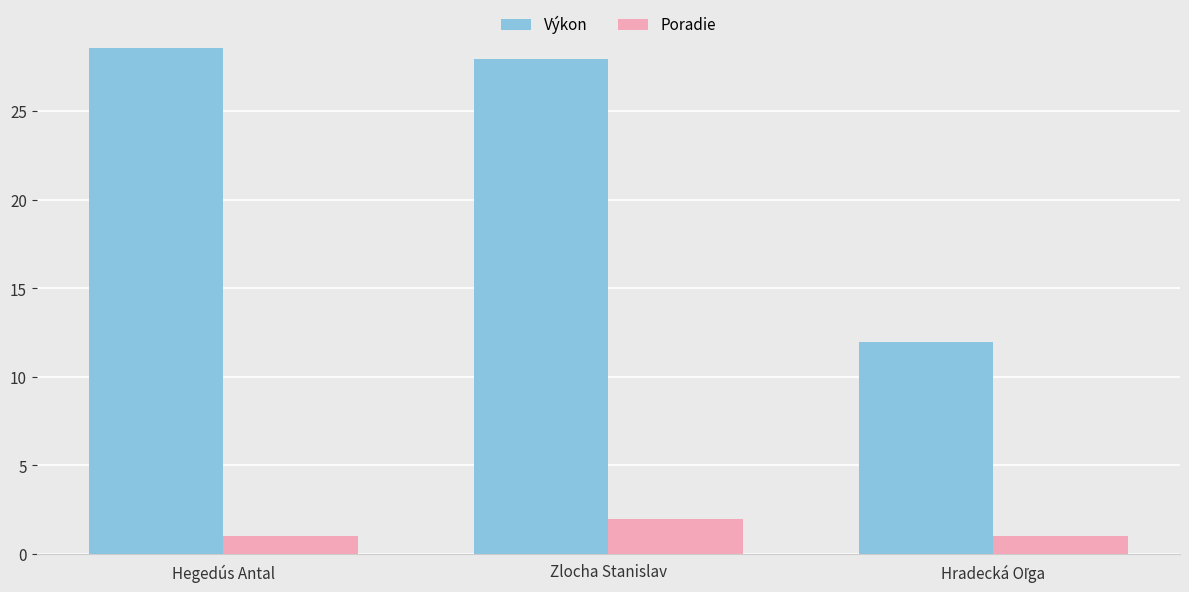

True or false: Výkon has a value of 28.0 at Zlocha Stanislav.

True